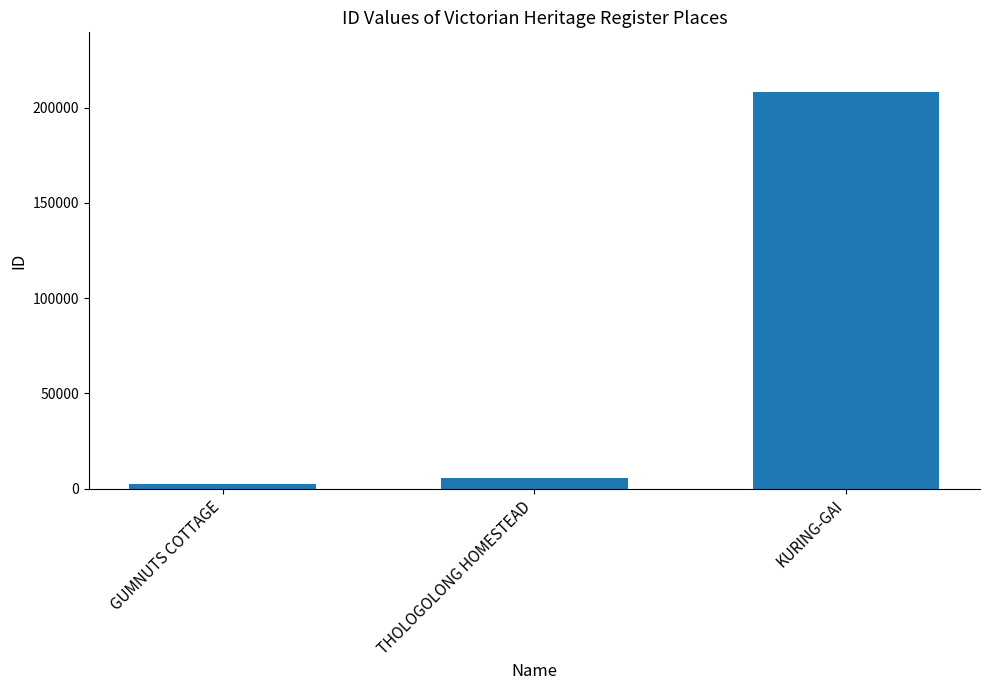

Reading left to right, what are all the values shown in this chart?

2493	5629	208328